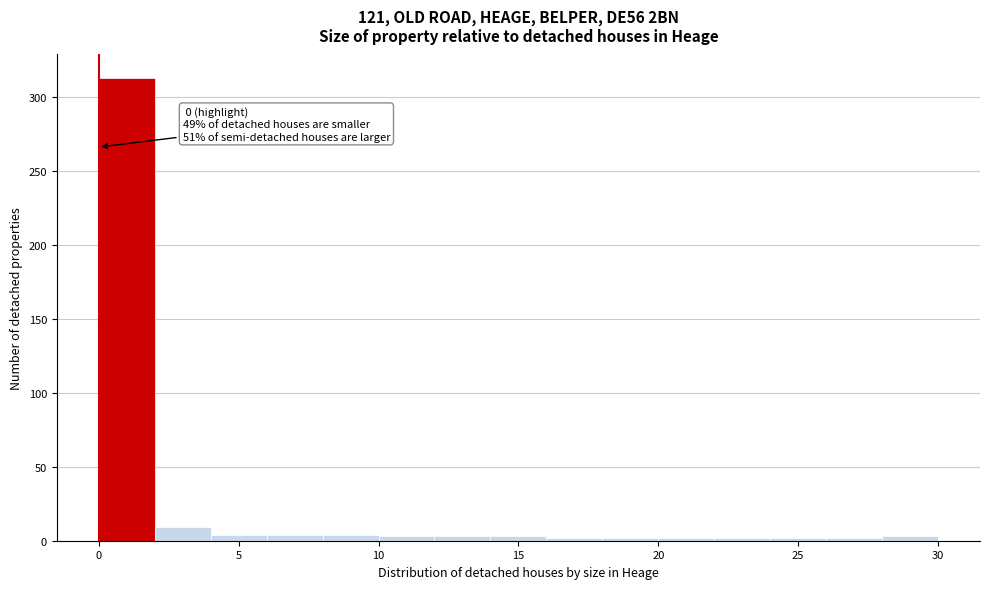

Over which range of the x-axis is the bar tallest?

0 to 2